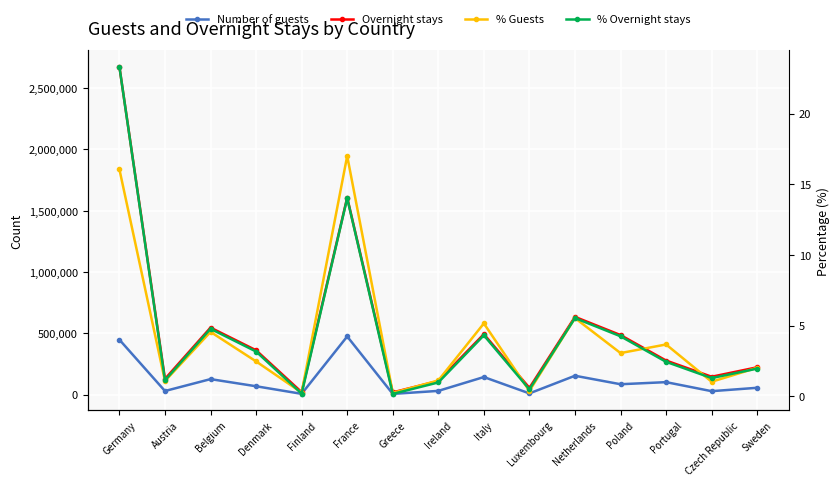

Is this an area chart (filled region under the line)?

No